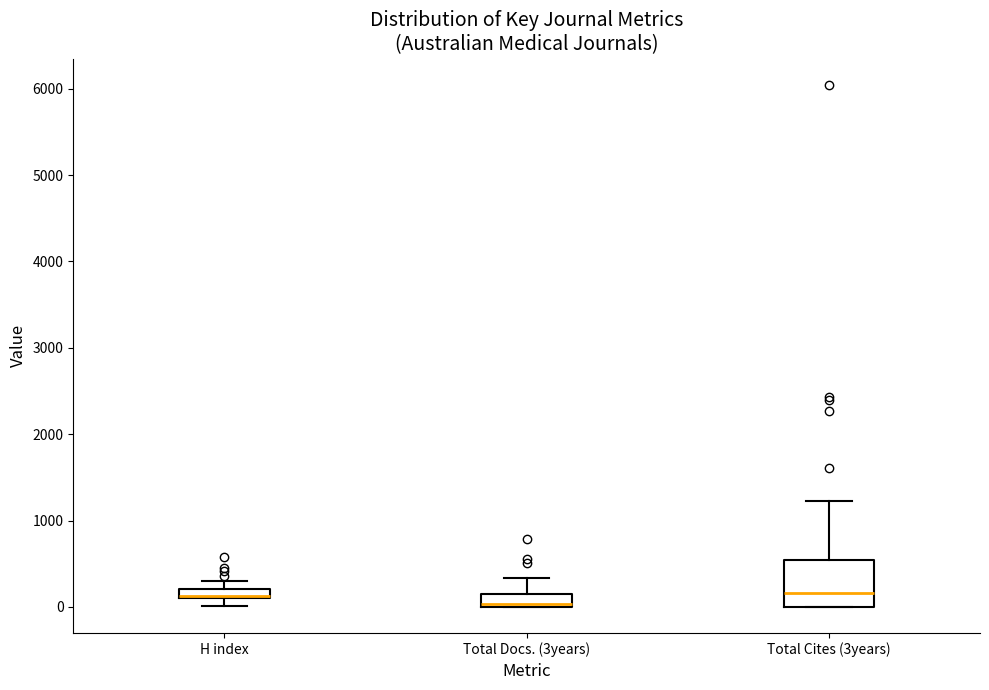

Where does the upper whisker of the box for H index end on the y-axis? The values are not printed on the chart, so give them approximately, as read against the axis.

300